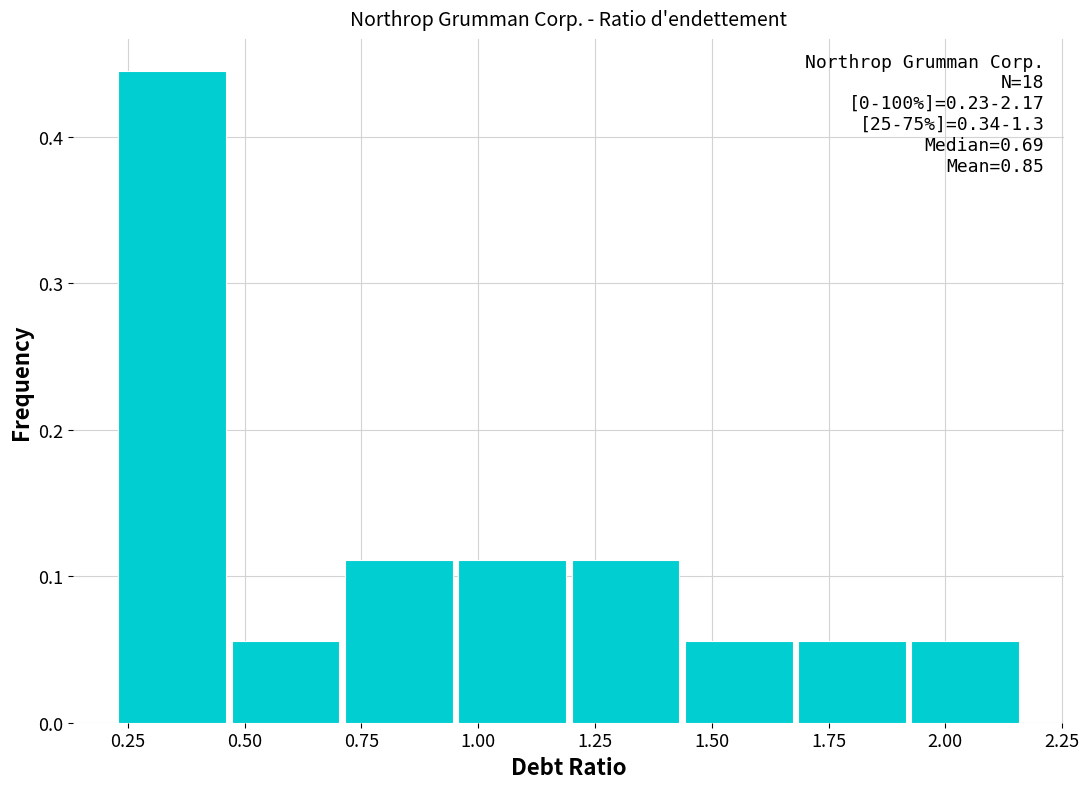

Which range on the x-axis has the tallest bar?

0.25 to 0.45